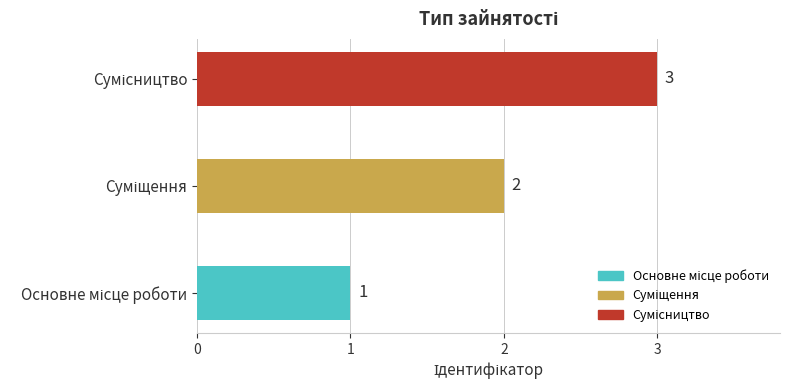

What is the sum of all values?

6